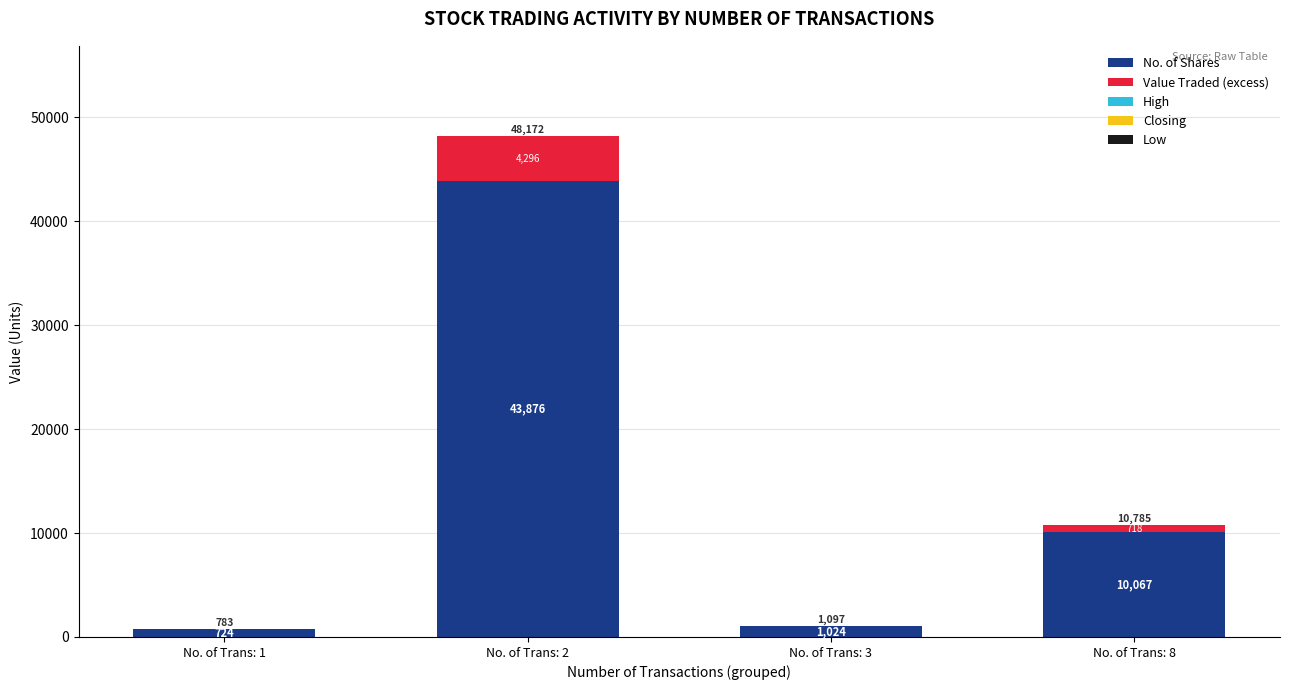

At which category is the sum across all series the highest?

No. of Trans: 2